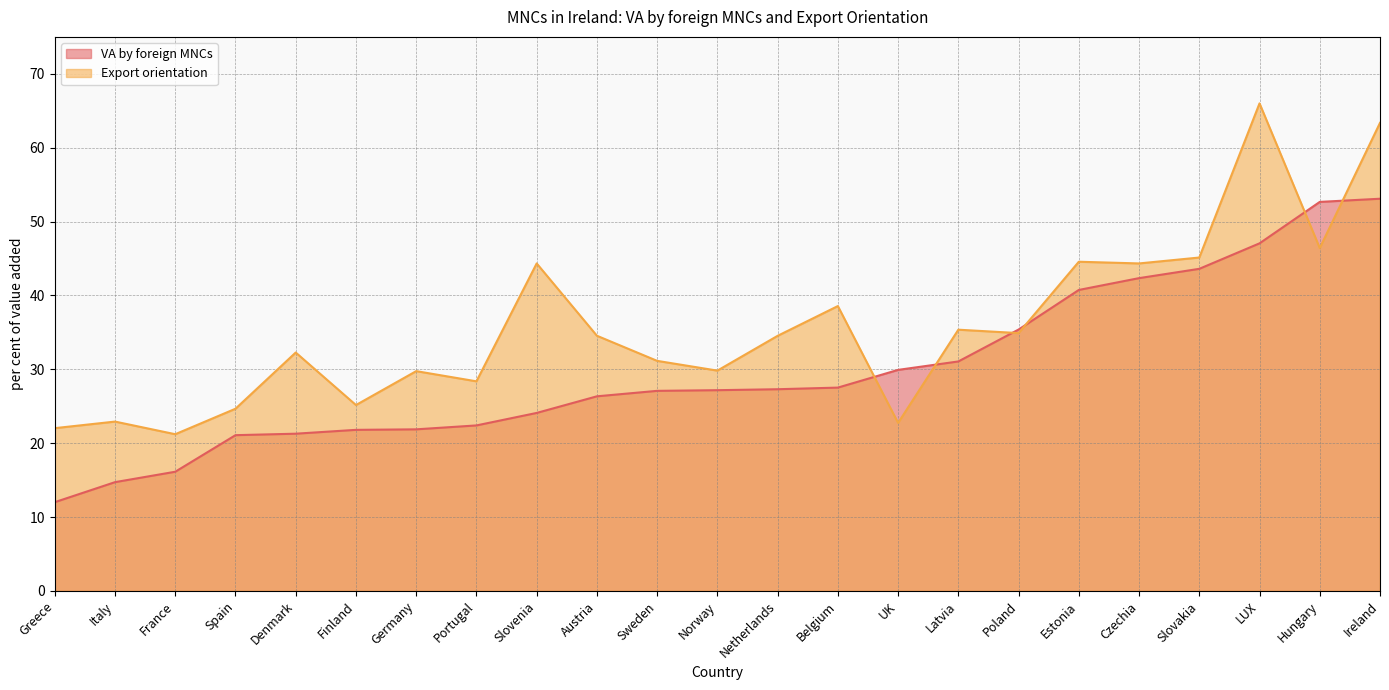

Reading left to right, transcribe all the data shown in this chart.

VA by foreign MNCs: 12.0	14.7	16.1	21.1	21.3	21.8	21.9	22.4	24.1	26.3	27.1	27.2	27.3	27.5	29.9	31.1	35.4	40.7	42.3	43.6	47.0	52.7	53.1
Export orientation: 22.0	22.9	21.2	24.7	32.3	25.2	29.8	28.4	44.3	34.5	31.1	29.8	34.5	38.6	22.7	35.4	34.9	44.6	44.3	45.1	66.0	46.4	63.4